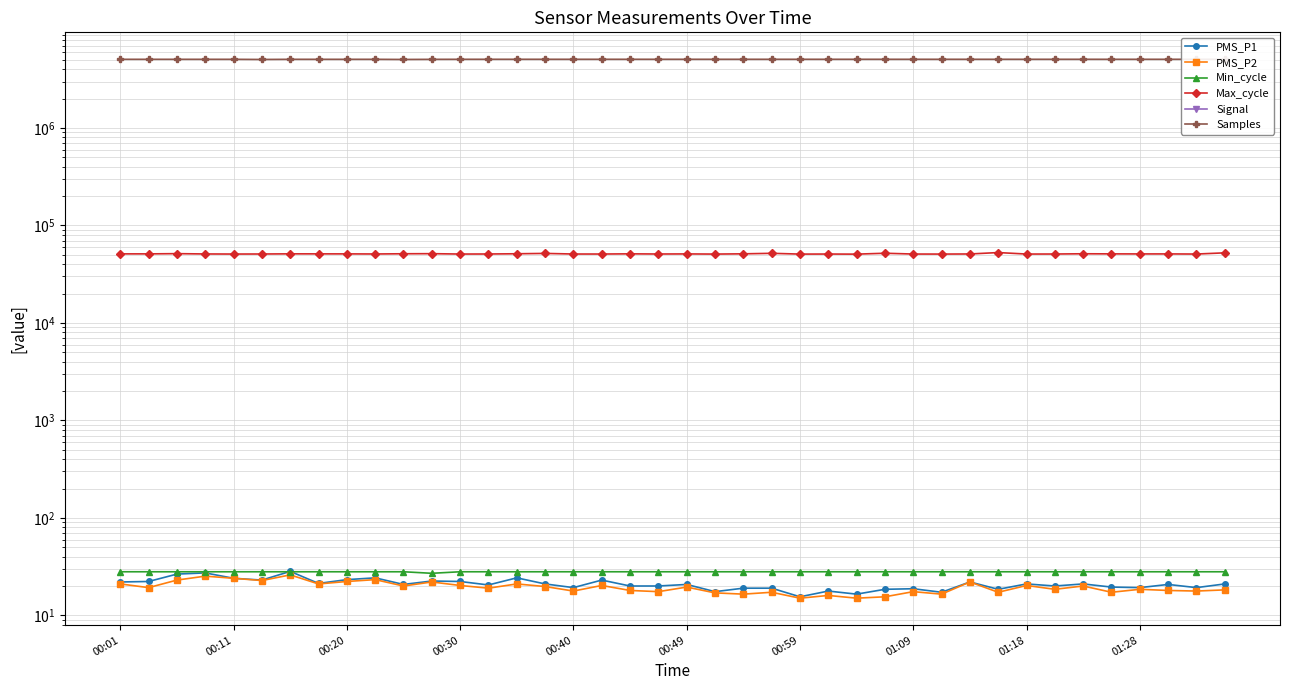

At 01:09, list the series in order from largest to smallest.

Samples, Max_cycle, Min_cycle, PMS_P1, PMS_P2, Signal